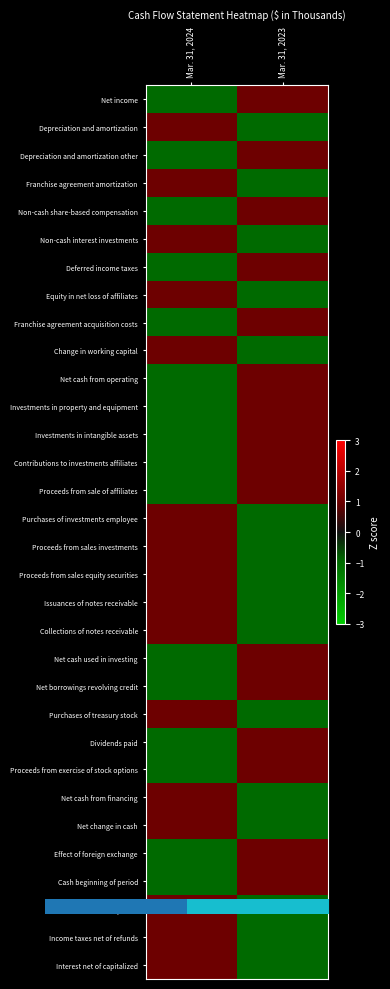

At which category is the sum across all series the highest?

Mar. 31, 2024